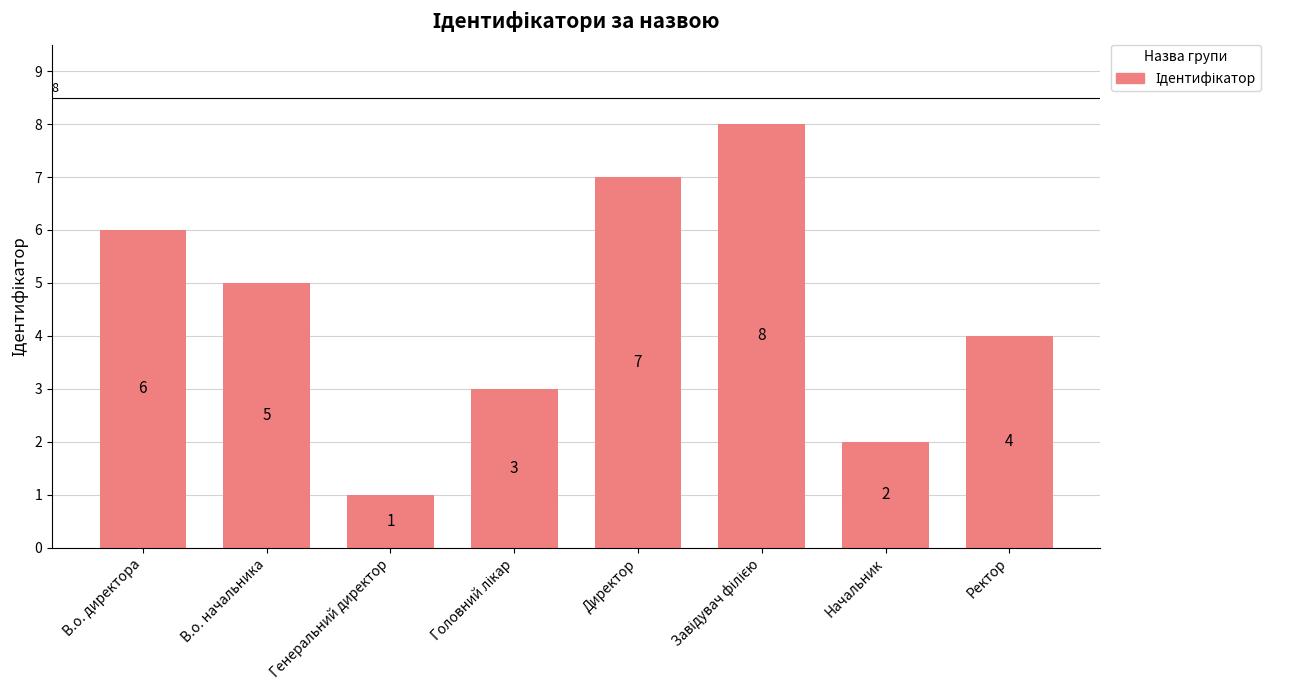

What is the ratio of the value at Начальник to the value at В.о. начальника?

0.4